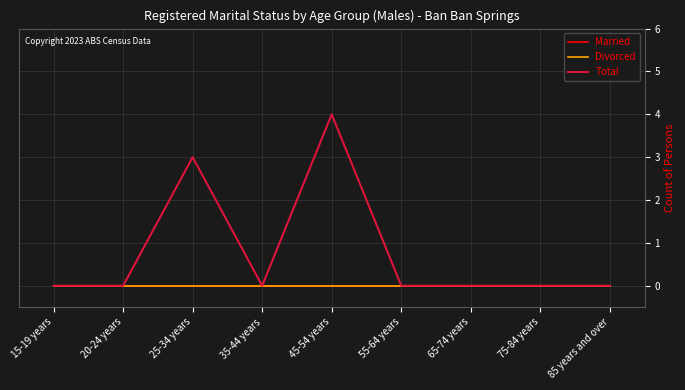

Which series has the widest spread of values?

Total